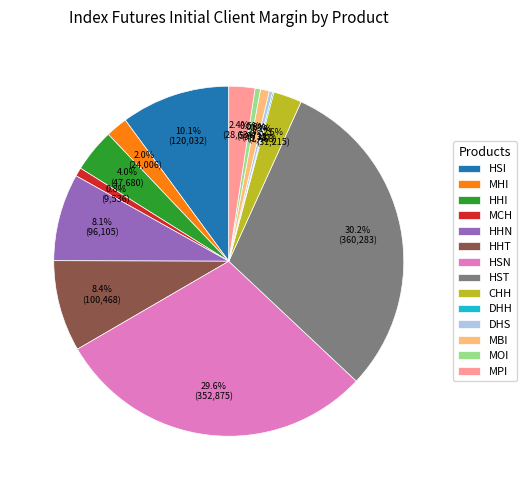

Which category has the biggest portion of the pie?

HST